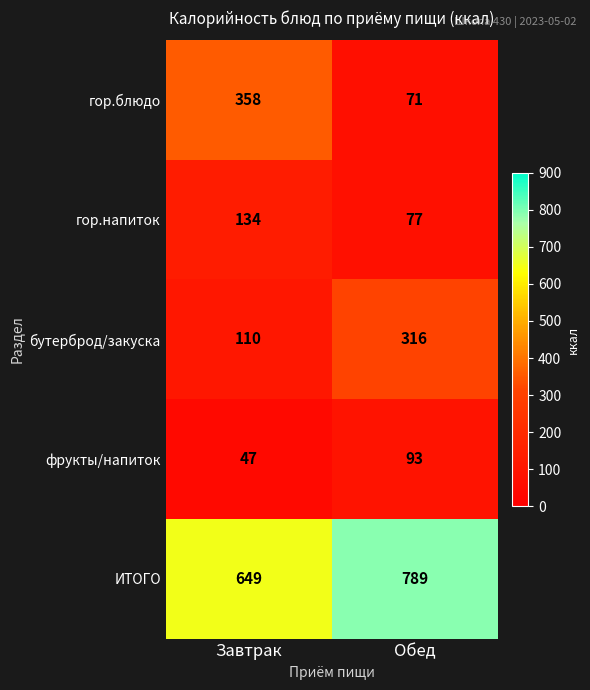

Rank the series at Обед from highest to lowest value.

ИТОГО, бутерброд/закуска, фрукты/напиток, гор.напиток, гор.блюдо